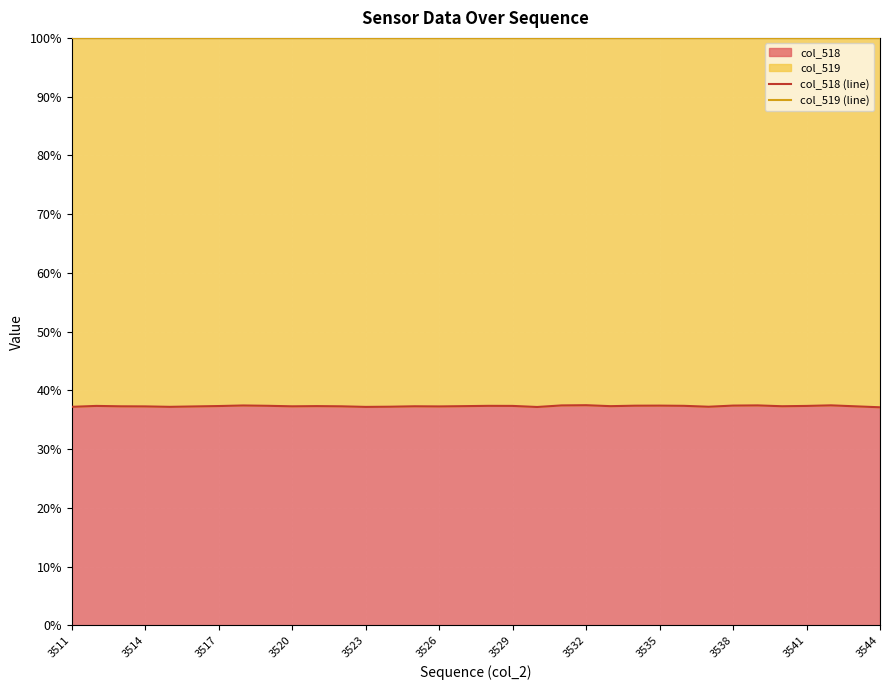

Rank the series by their average value, from lowest to highest.

col_518 (line), col_519 (line)